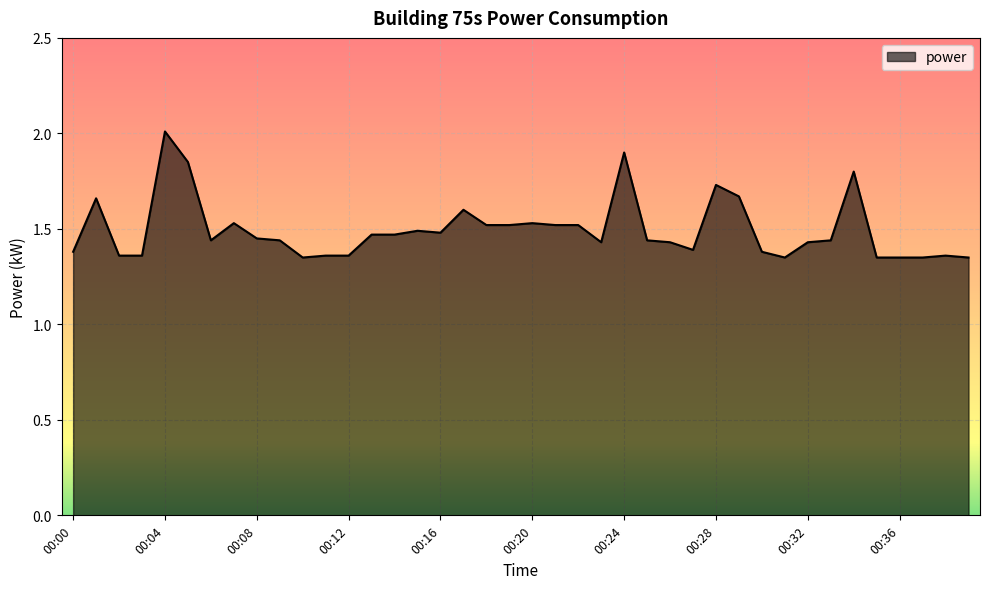

What is the difference between the maximum and minimum values?

0.7